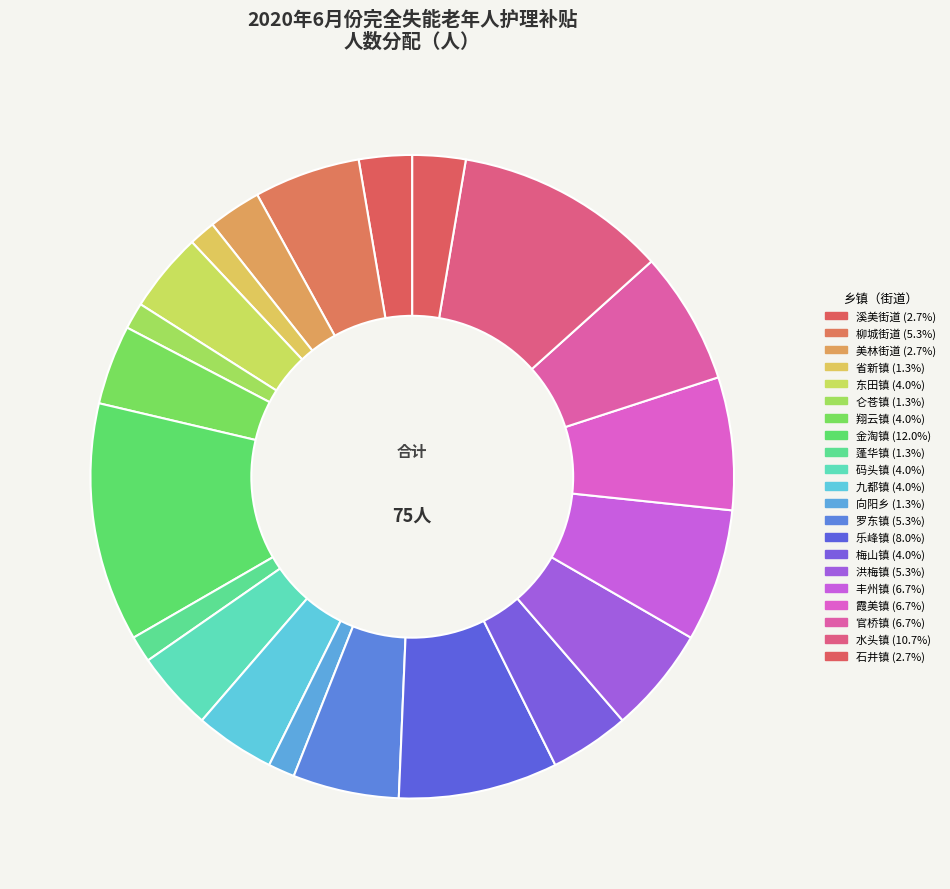

How many segments does this pie chart have?

21